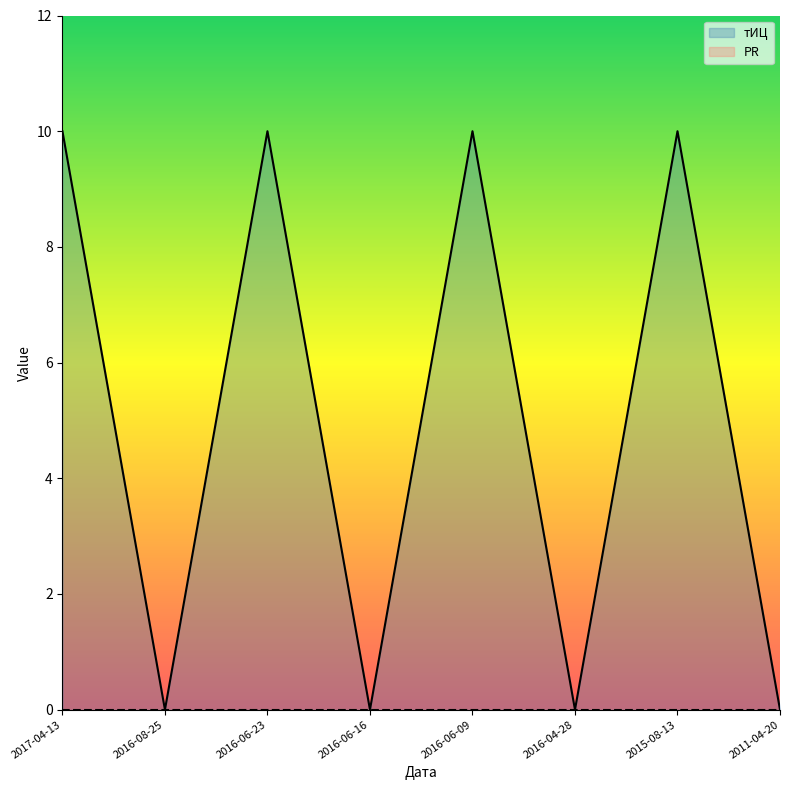

Is it true that the value at 2016-04-28 is 5?

False